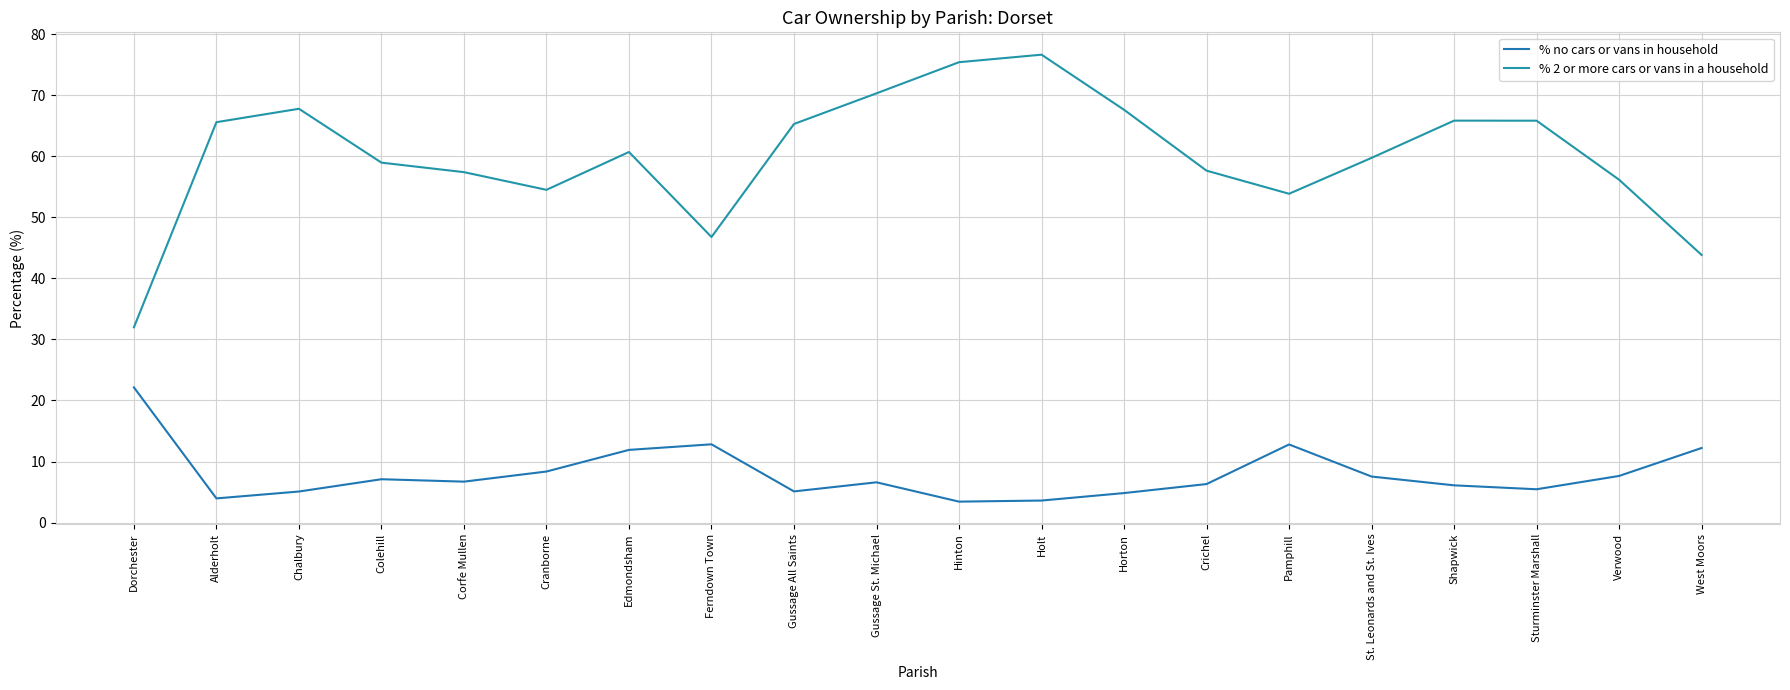

True or false: % 2 or more cars or vans in a household and % no cars or vans in household intersect in this chart.

False